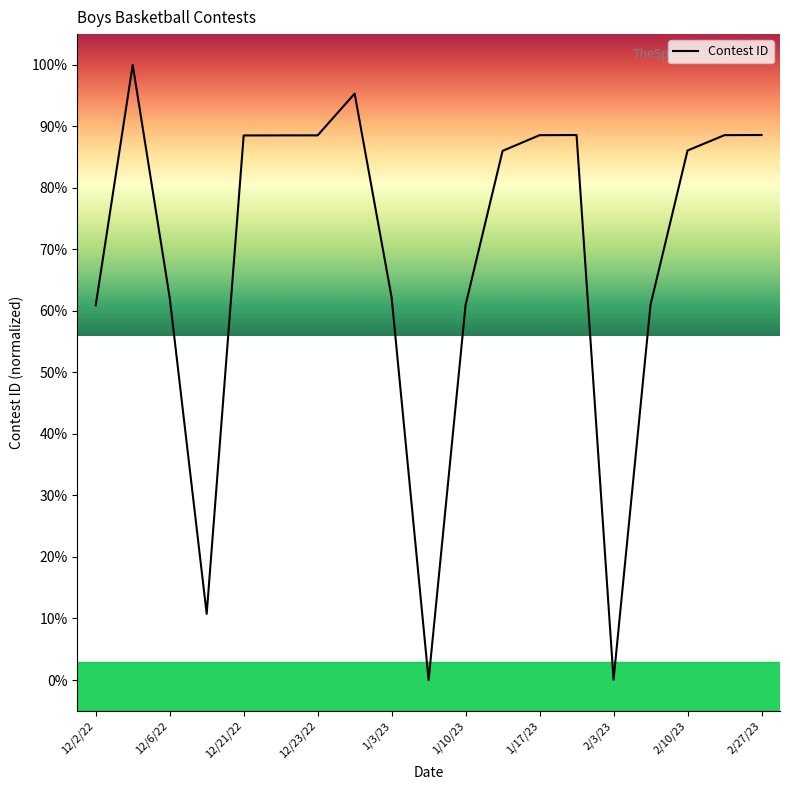

What is the maximum value shown in the chart?

1.0